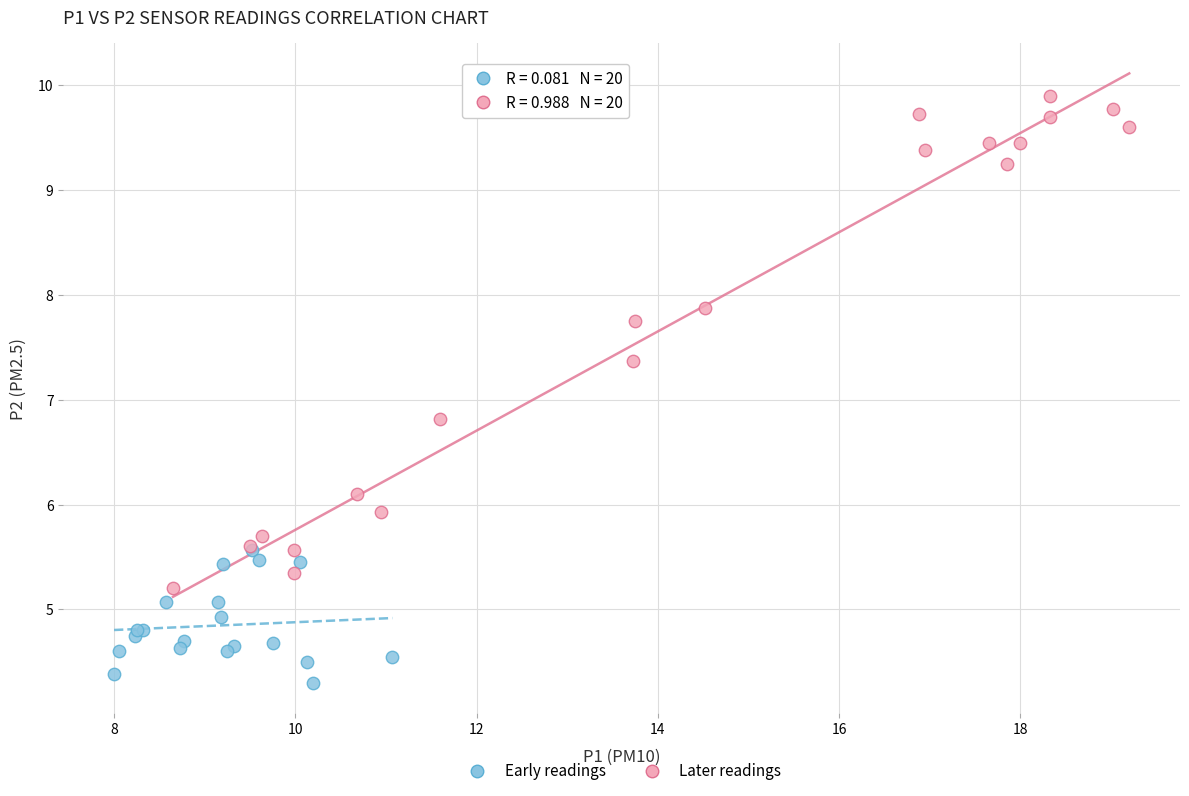

Which series reaches the minimum Y coordinate?

Early readings